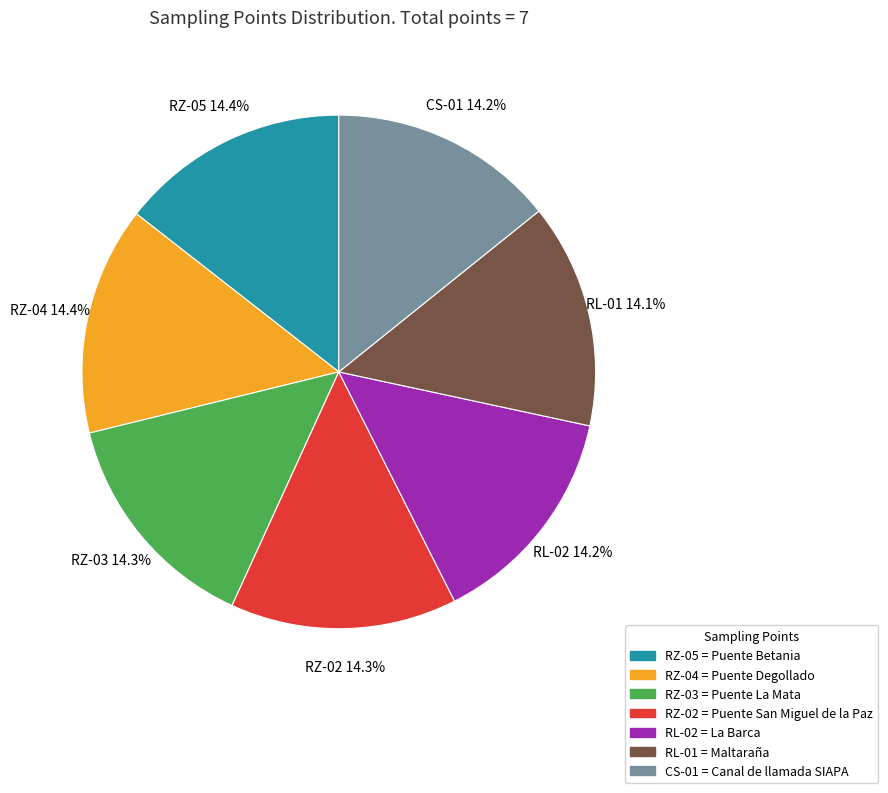

How many slices are in this pie chart?

7